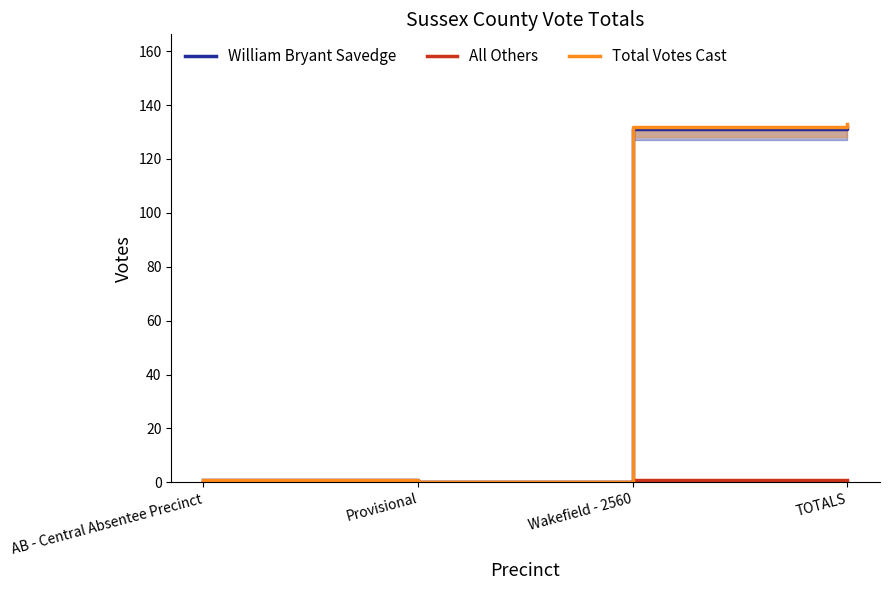

What is the difference between the maximum and minimum values in the Total Votes Cast series?

133